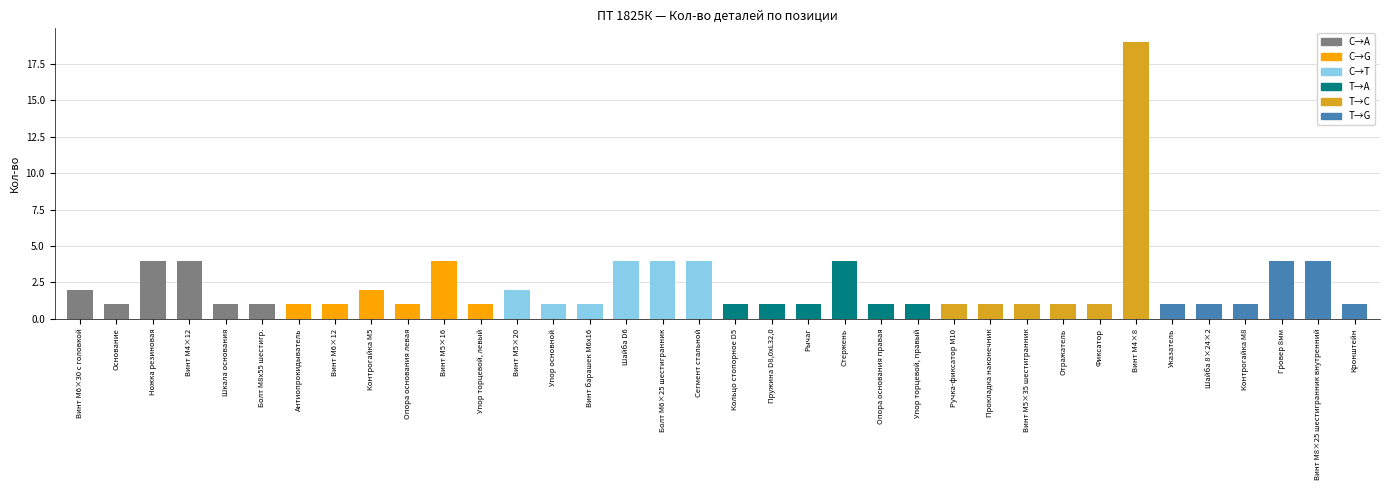

Reading left to right, list all the values displayed in this chart.

Винт M6×30 с головкой=2	Основание=1	Ножка резиновая=4	Винт M4×12=4	Шкала основания=1	Болт М8х55 шестигр.=1	Антиопрокидыватель=1	Винт M6×12=1	Контрогайка M5=2	Опора основания левая=1	Винт M5×16=4	Упор торцевой, левый=1	Винт M5×20=2	Упор основной=1	Винт барашек М6х16=1	Шайба D6=4	Болт M6×25 шестигранник=4	Сегмент стальной=4	Кольцо стопорное D5=1	Пружина D8,0xL32,0=1	Рычаг=1	Стержень=4	Опора основания правая=1	Упор торцевой, правый=1	Ручка-фиксатор М10=1	Прокладка наконечник=1	Винт M5×35 шестигранник=1	Отражатель=1	Фиксатор=1	Винт M4×8=19	Указатель=1	Шайба 8×24×2=1	Контрогайка М8=1	Гровер 8мм=4	Винт M8×25 шестигранник внутренний=4	Кронштейн=1